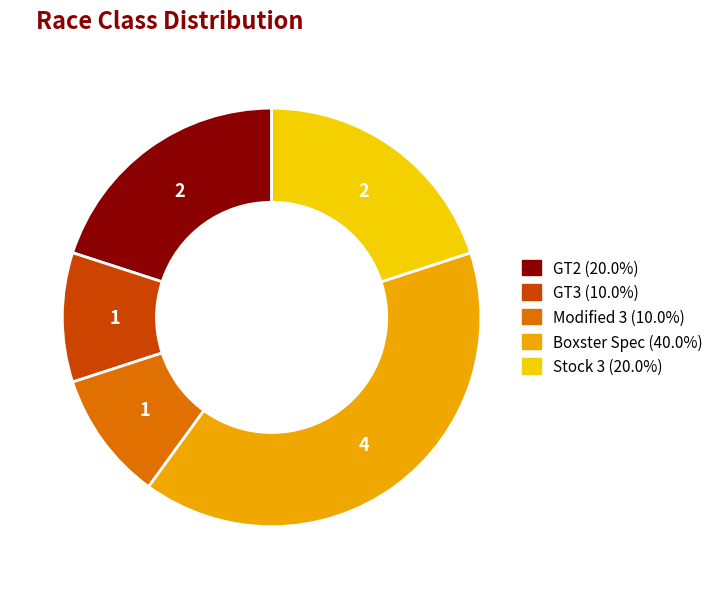

Is it true that GT3 is 24% of the pie?

False